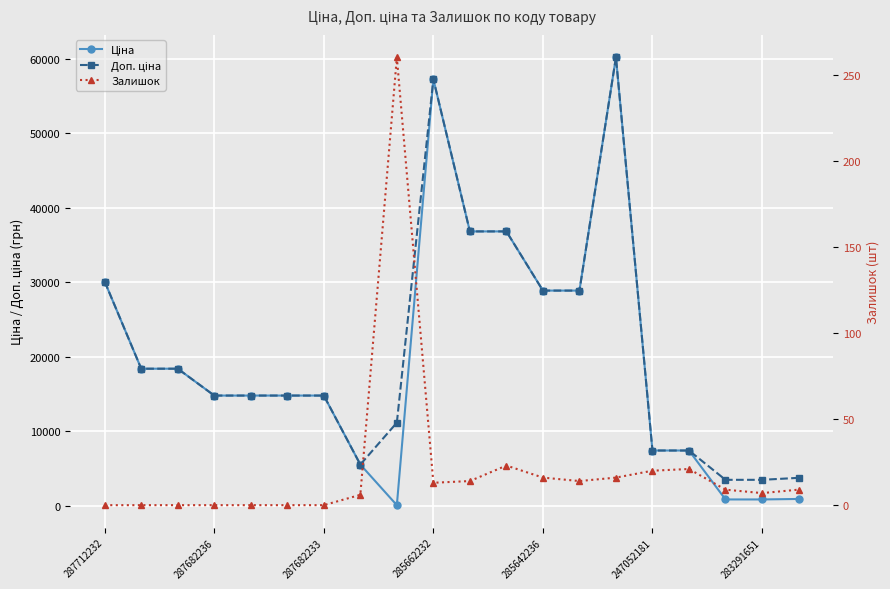

At which label is Доп. ціна closest to 31858?

287712232